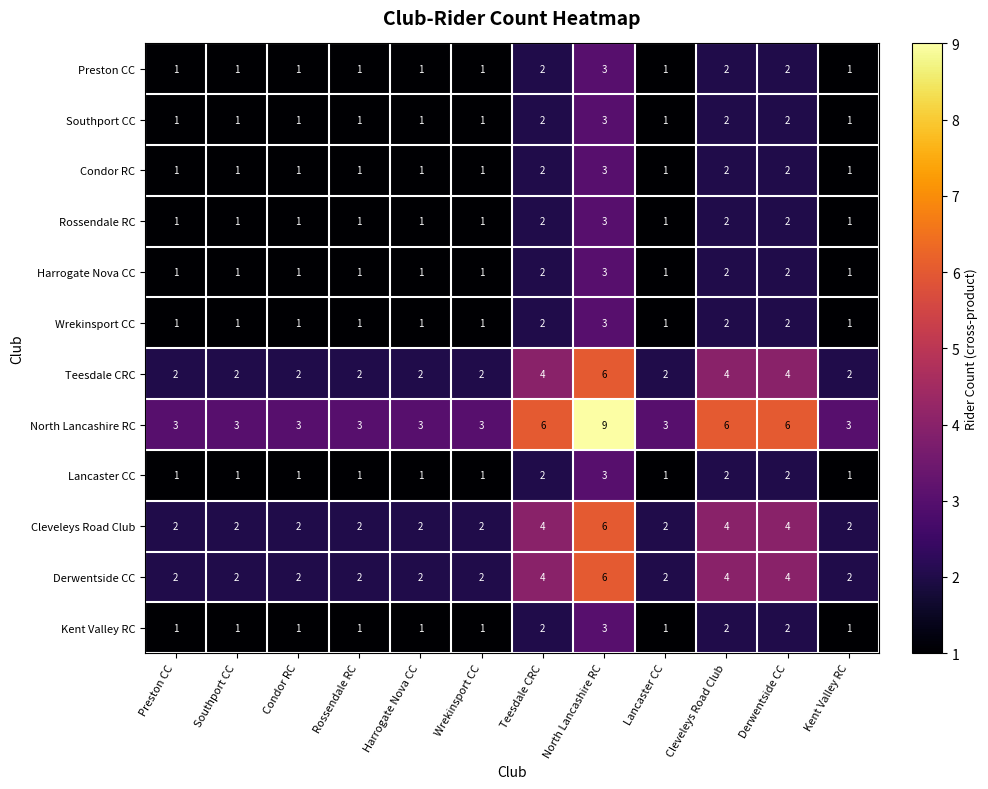

Which series has the largest total across all categories?

North Lancashire RC